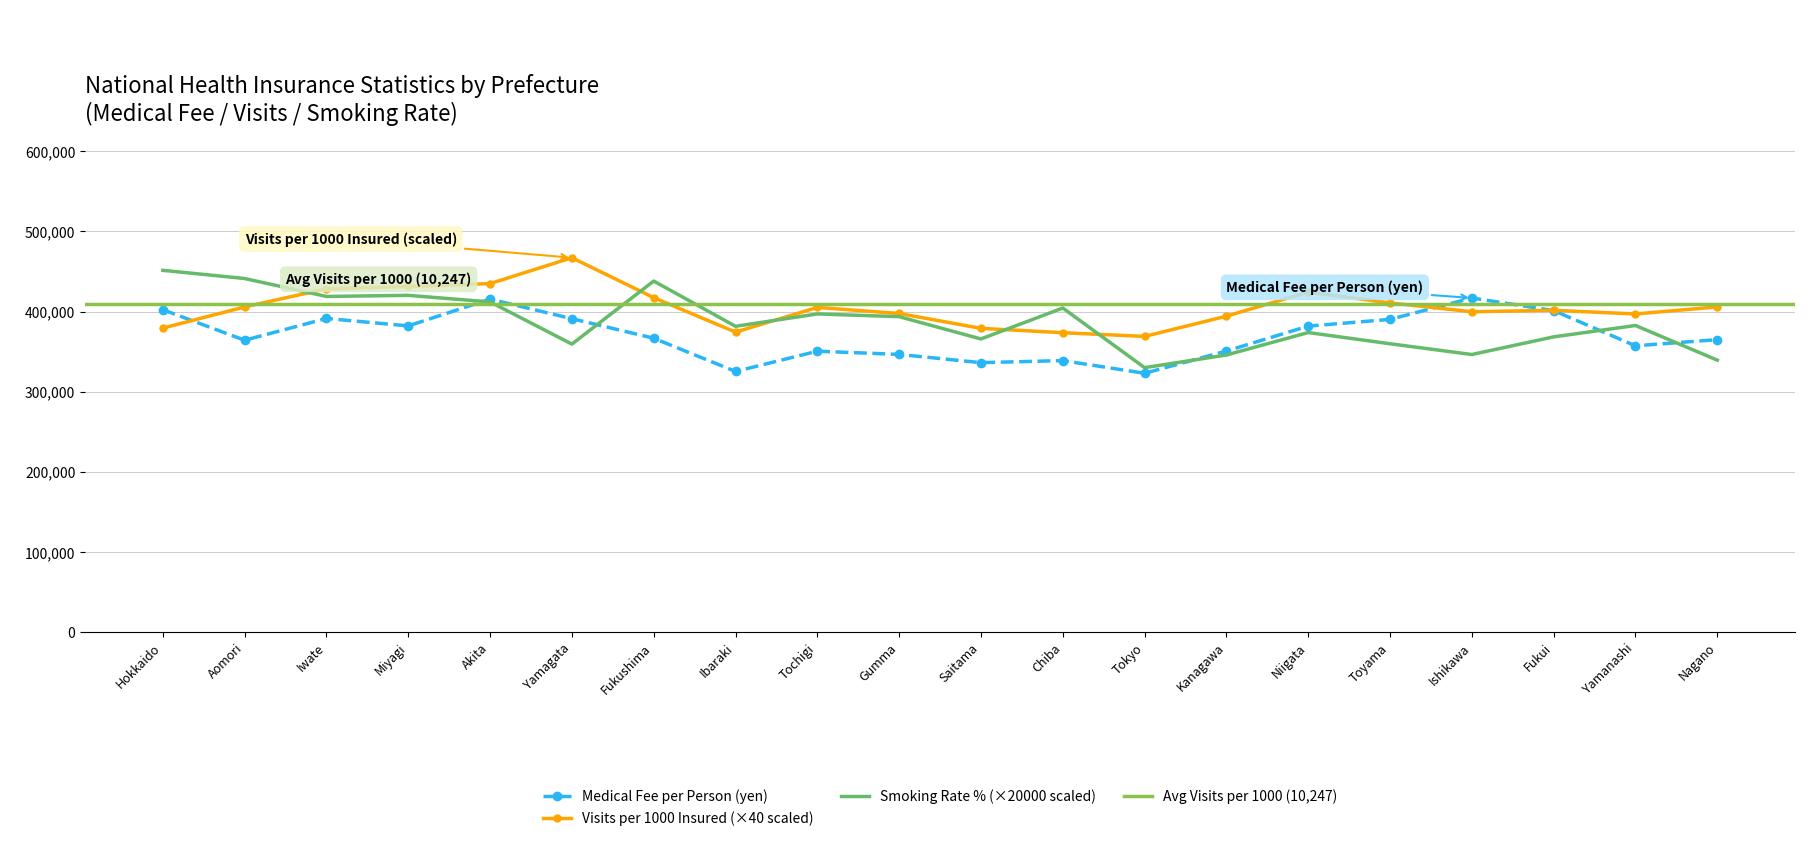

How many intersections are there between Visits per 1000 Insured and Smoking Rate (%)?

5